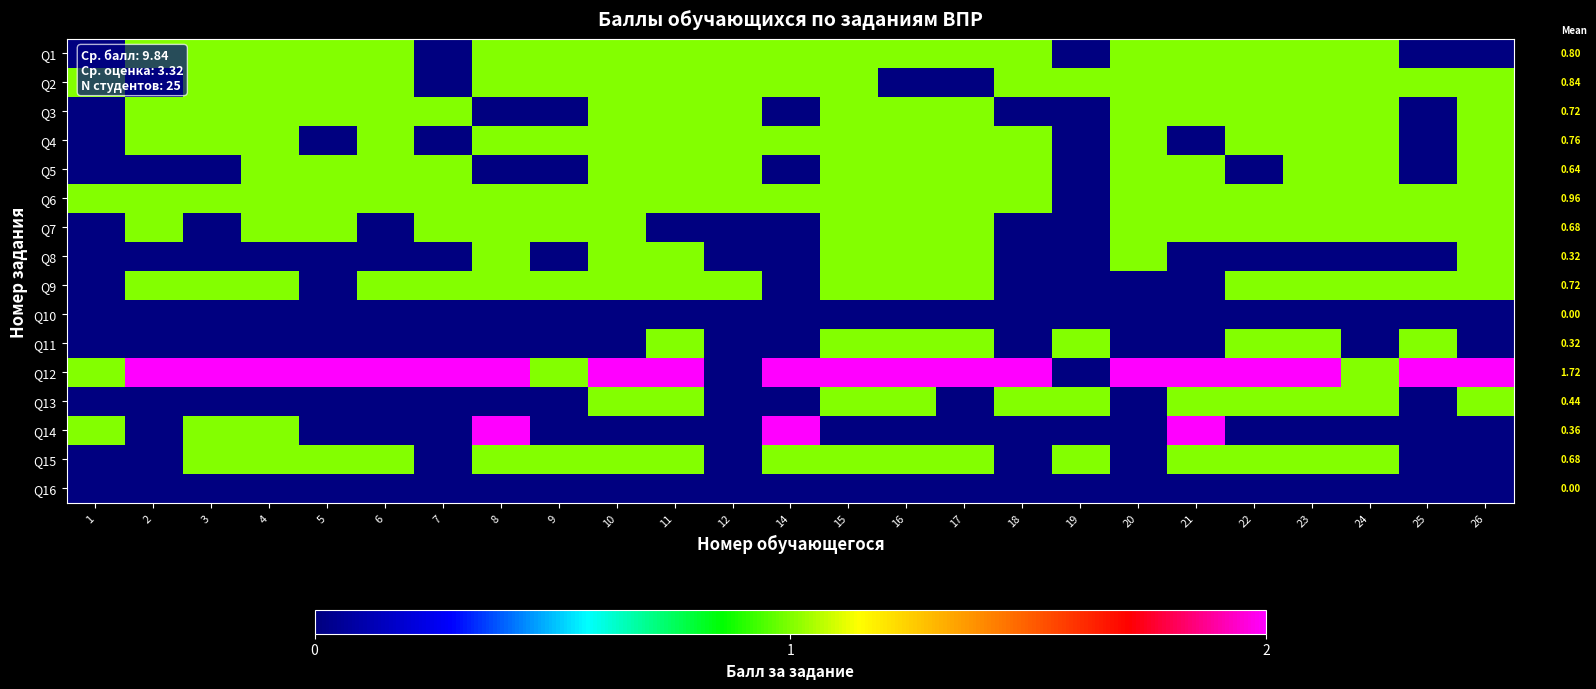

At how many categories does at least one series exceed 0?

25